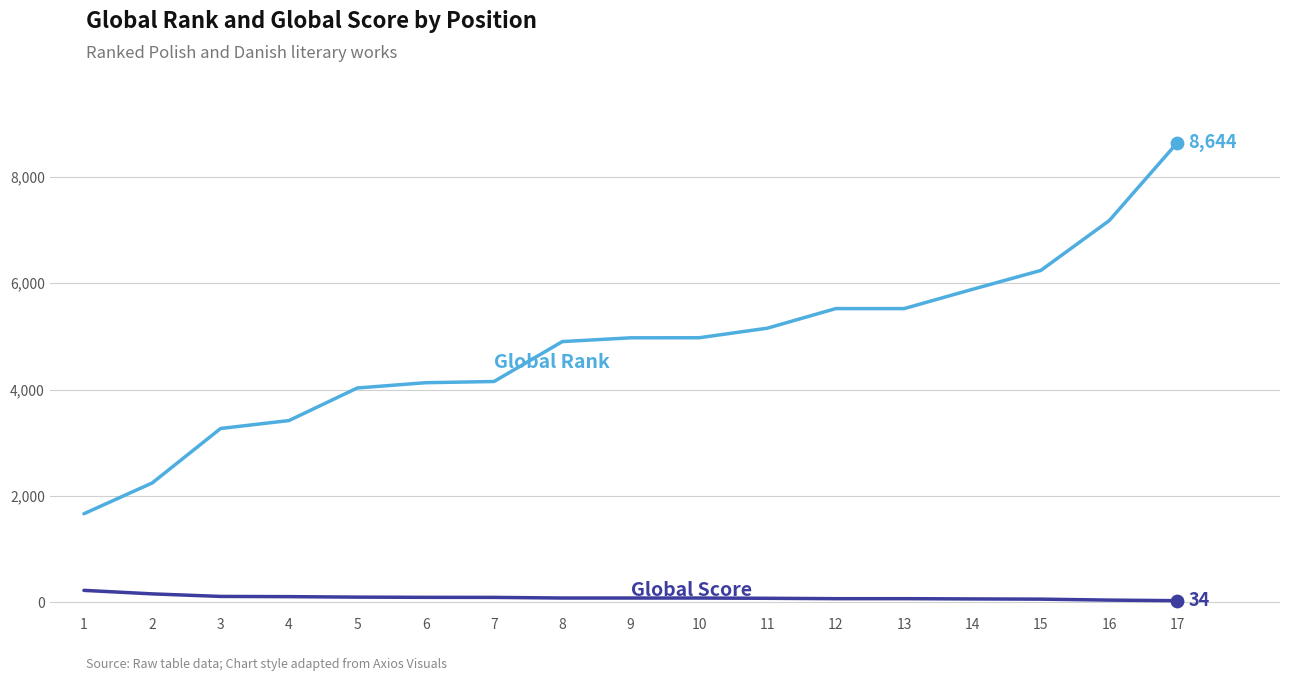

At which category is the sum across all series the highest?

17